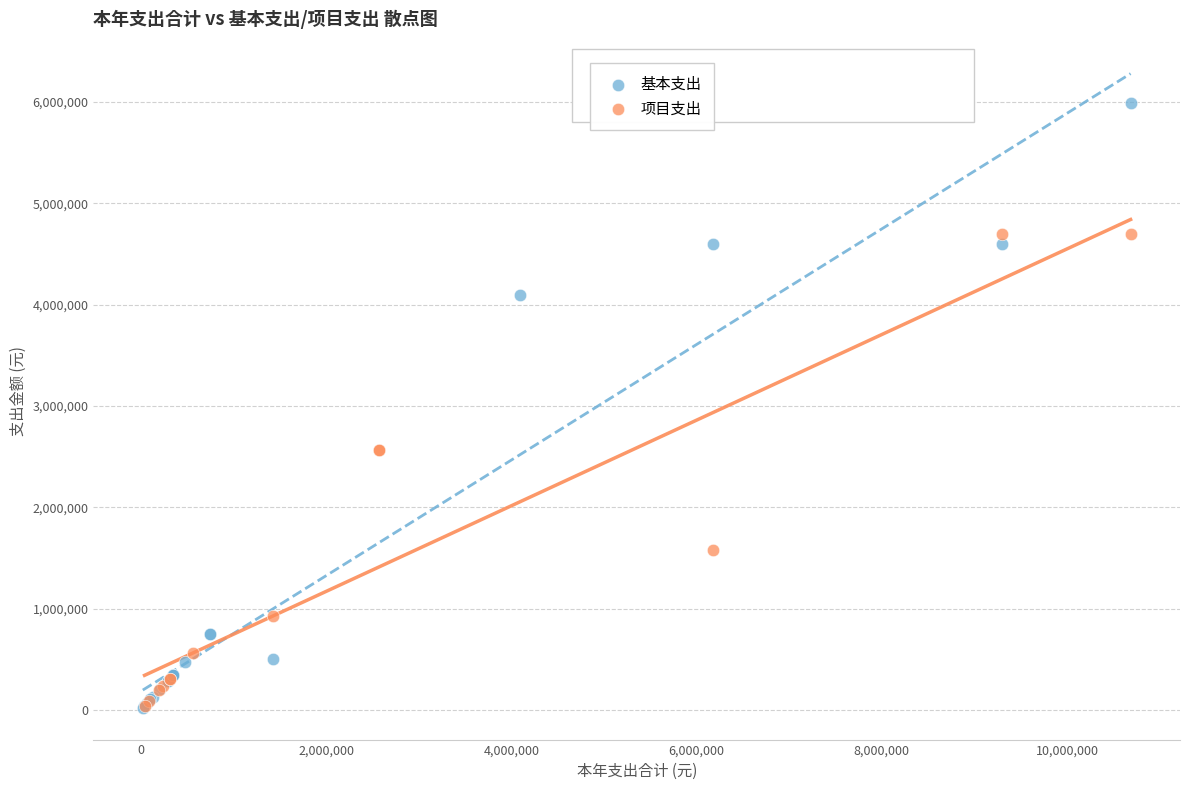

Which series contains the highest Y value?

基本支出